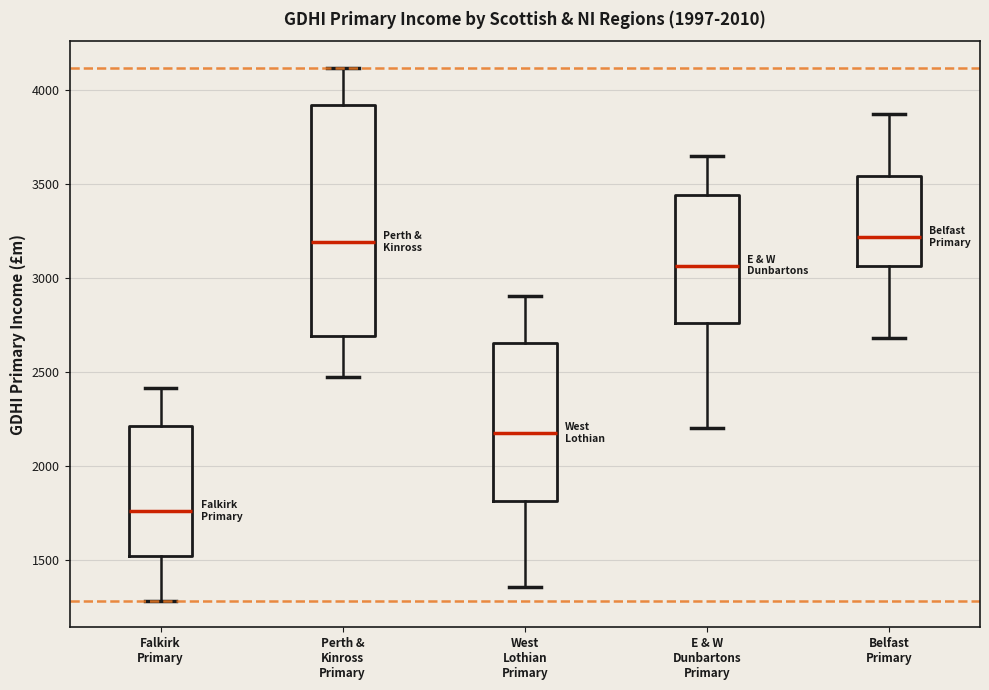

Which box's median line is the lowest?

Falkirk Primary